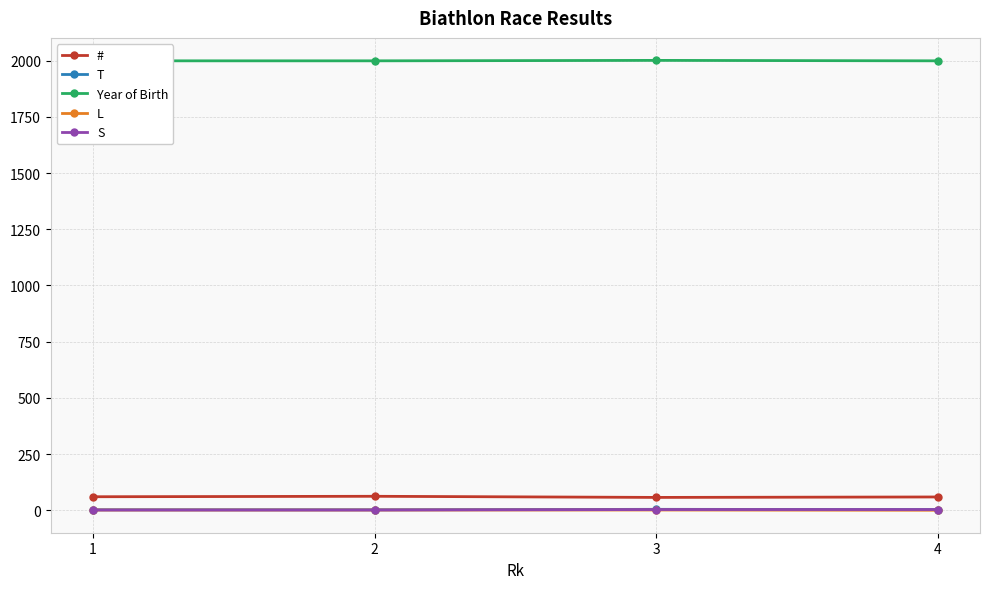

What is the highest value of the # series?

62